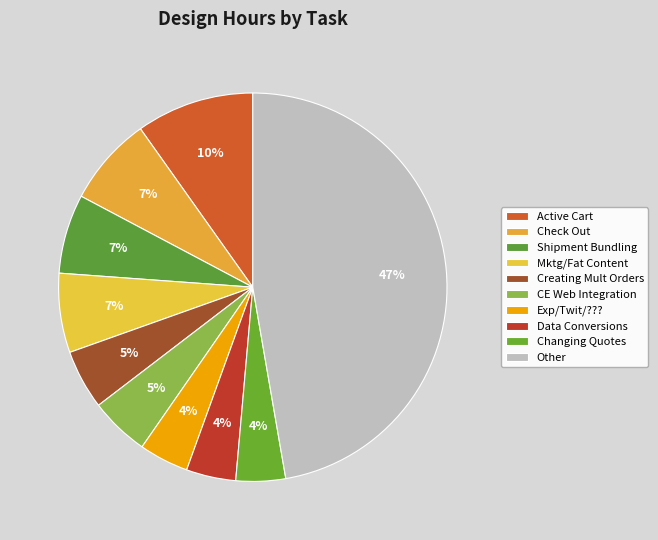

Count the number of slices in the pie.

10